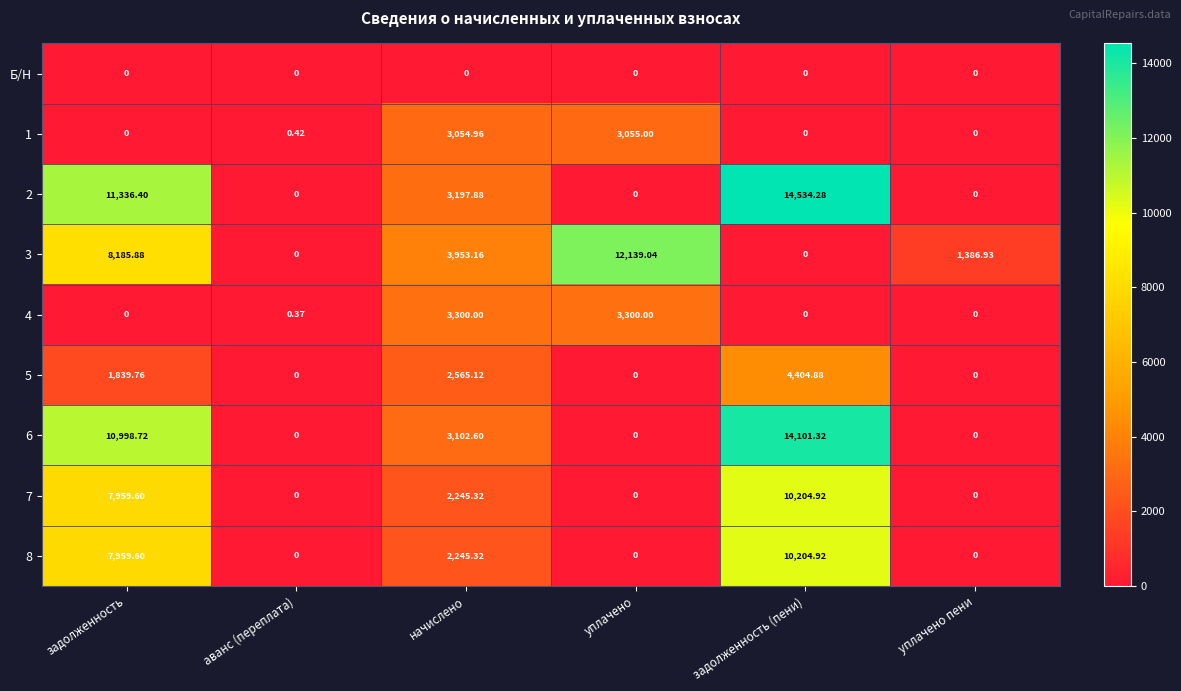

Is the value of 7 at уплачено greater than the value of 6 at задолженность?

No